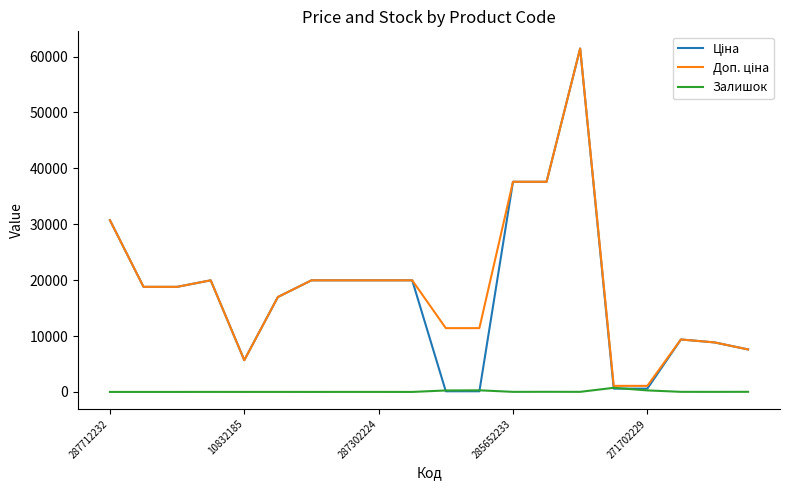

What is the maximum value shown in the chart?

61434.3